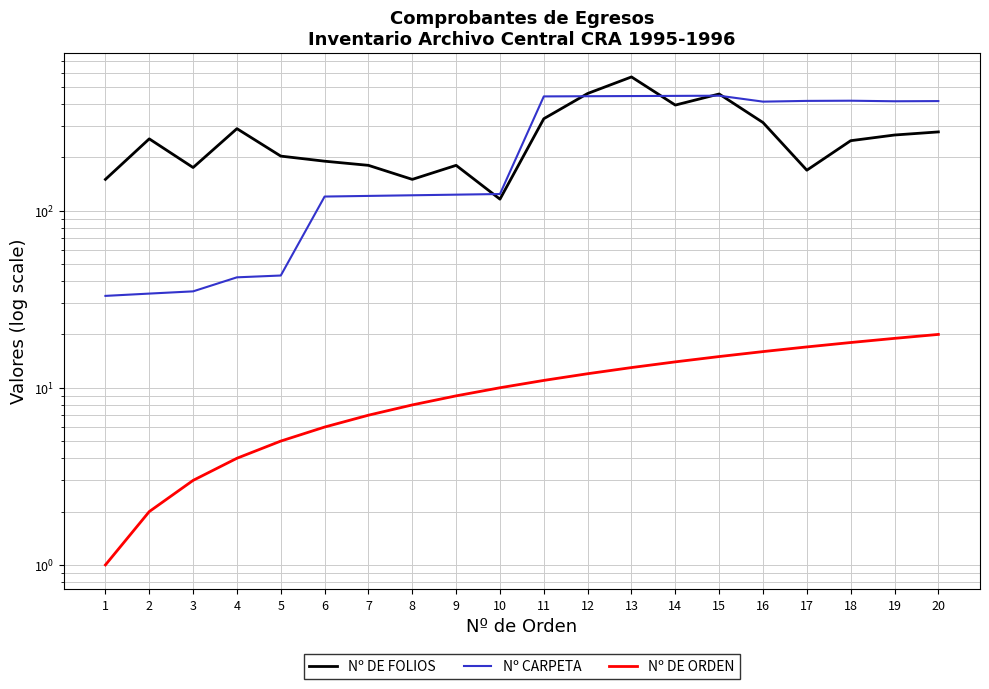

At how many categories does at least one series exceed 398?

10